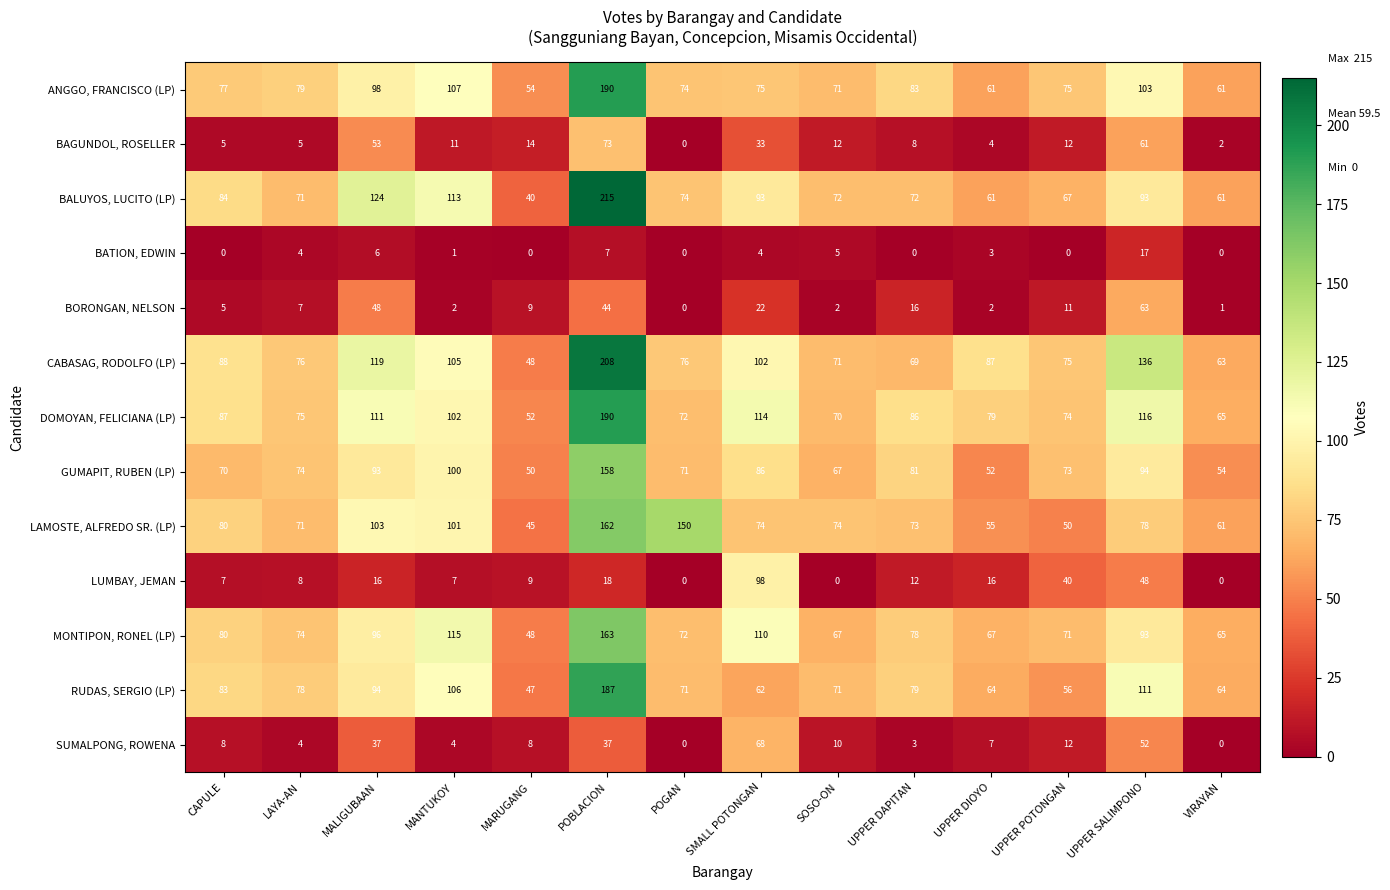

At UPPER DAPITAN, list the series in order from smallest to largest.

BATION, EDWIN, SUMALPONG, ROWENA, BAGUNDOL, ROSELLER, LUMBAY, JEMAN, BORONGAN, NELSON, CABASAG, RODOLFO (LP), BALUYOS, LUCITO (LP), LAMOSTE, ALFREDO SR. (LP), MONTIPON, RONEL (LP), RUDAS, SERGIO (LP), GUMAPIT, RUBEN (LP), ANGGO, FRANCISCO (LP), DOMOYAN, FELICIANA (LP)